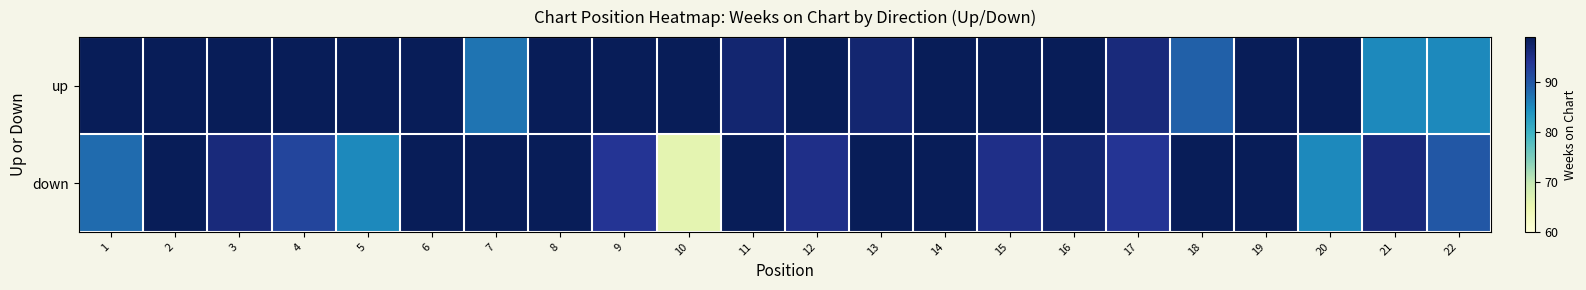

List the series in order of their overall mean, lowest first.

down, up